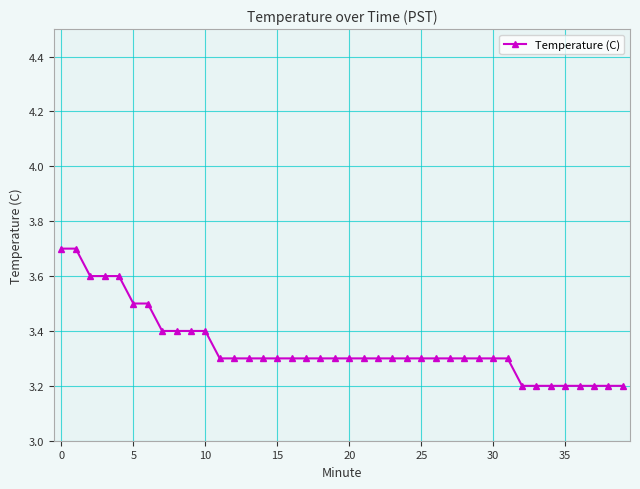

What is the average value?

3.3